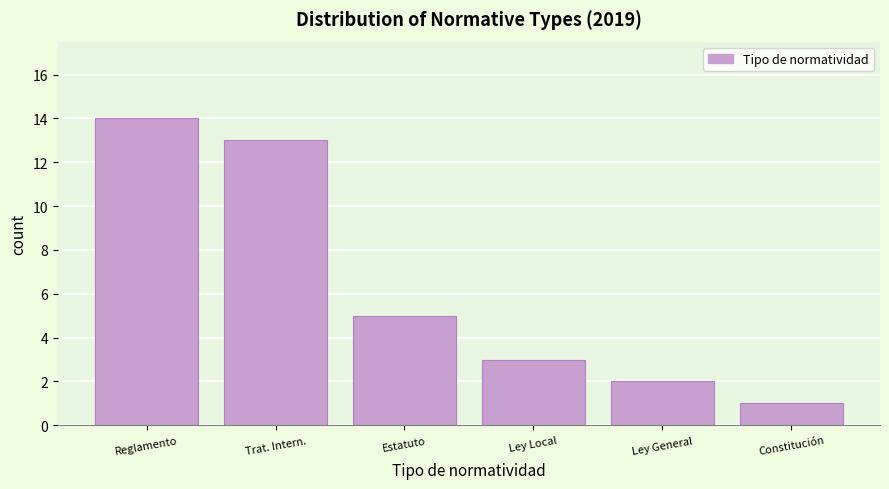

Reading right to left, list all the values displayed in this chart.

1	2	3	5	13	14